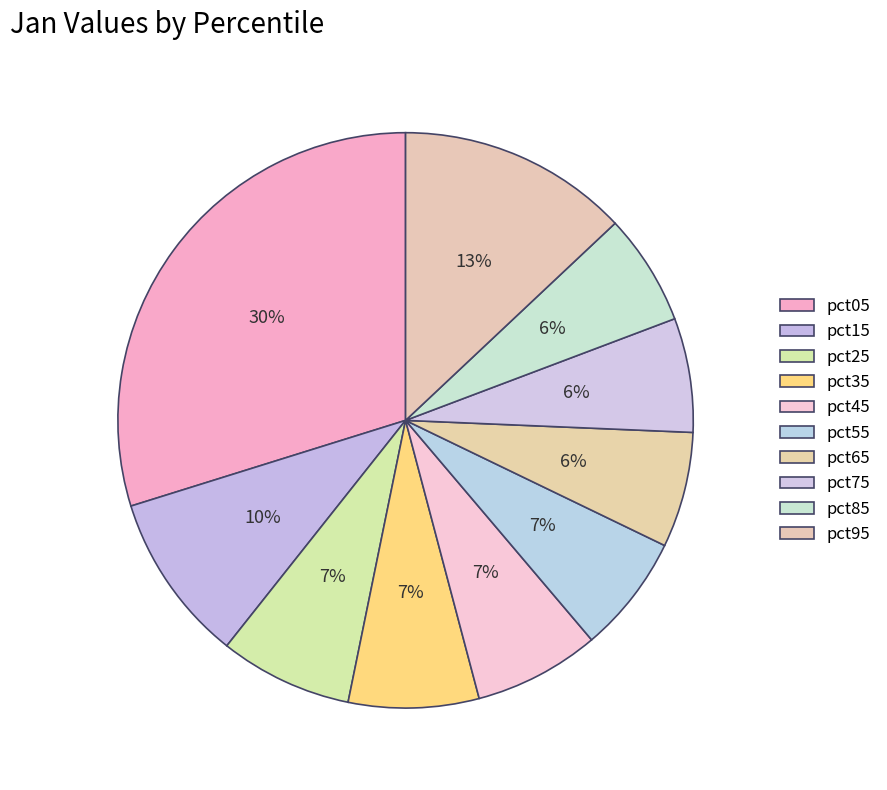

Which slice is the smallest?

pct85